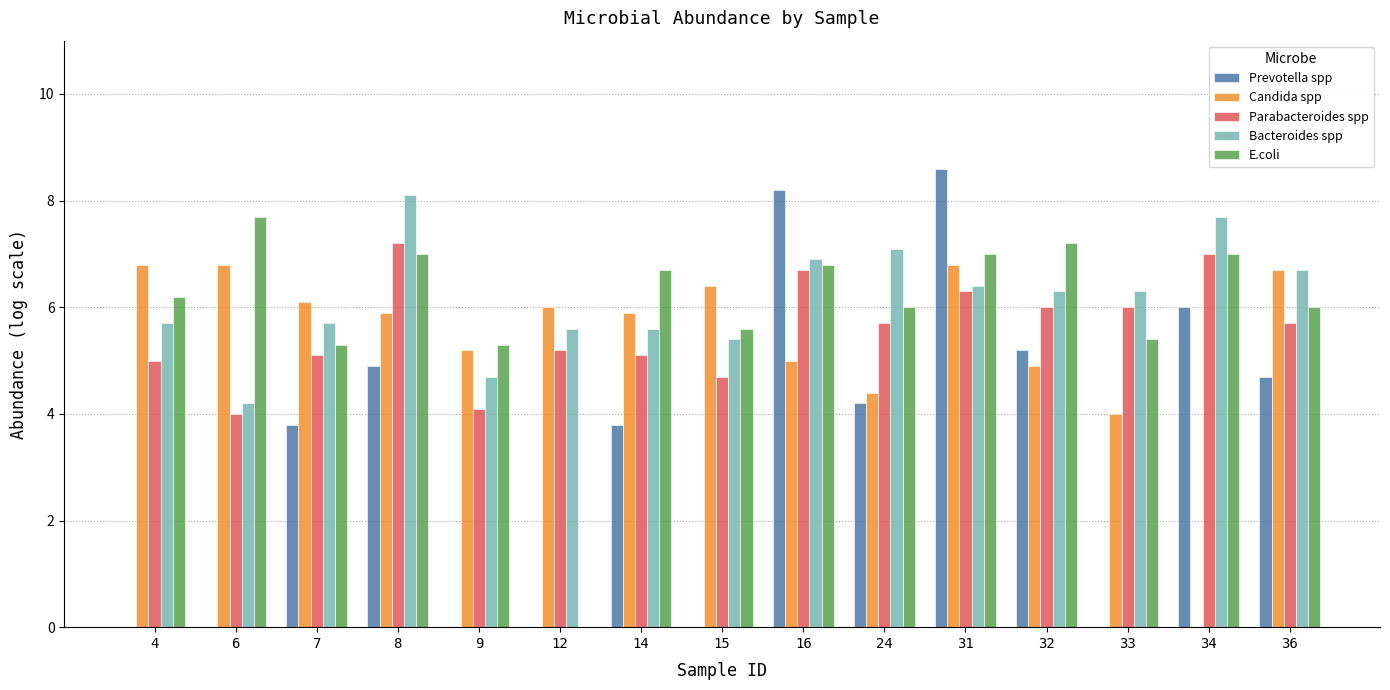

The E.coli series shows 5.3 at 9. True or false?

True